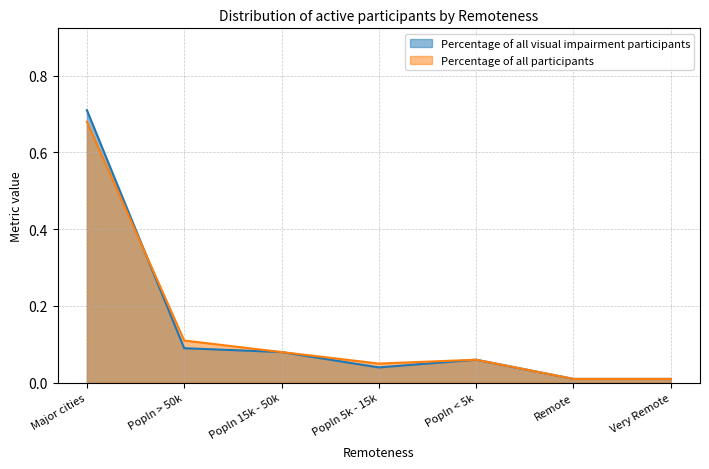

Reading left to right, what are all the values shown in this chart?

Percentage of all visual impairment participants: Major cities=0.7	Popln > 50k=0.1	Popln 15k - 50k=0.1	Popln 5k - 15k=0.0	Popln < 5k=0.1	Remote=0.0	Very Remote=0.0
Percentage of all participants: Major cities=0.7	Popln > 50k=0.1	Popln 15k - 50k=0.1	Popln 5k - 15k=0.1	Popln < 5k=0.1	Remote=0.0	Very Remote=0.0